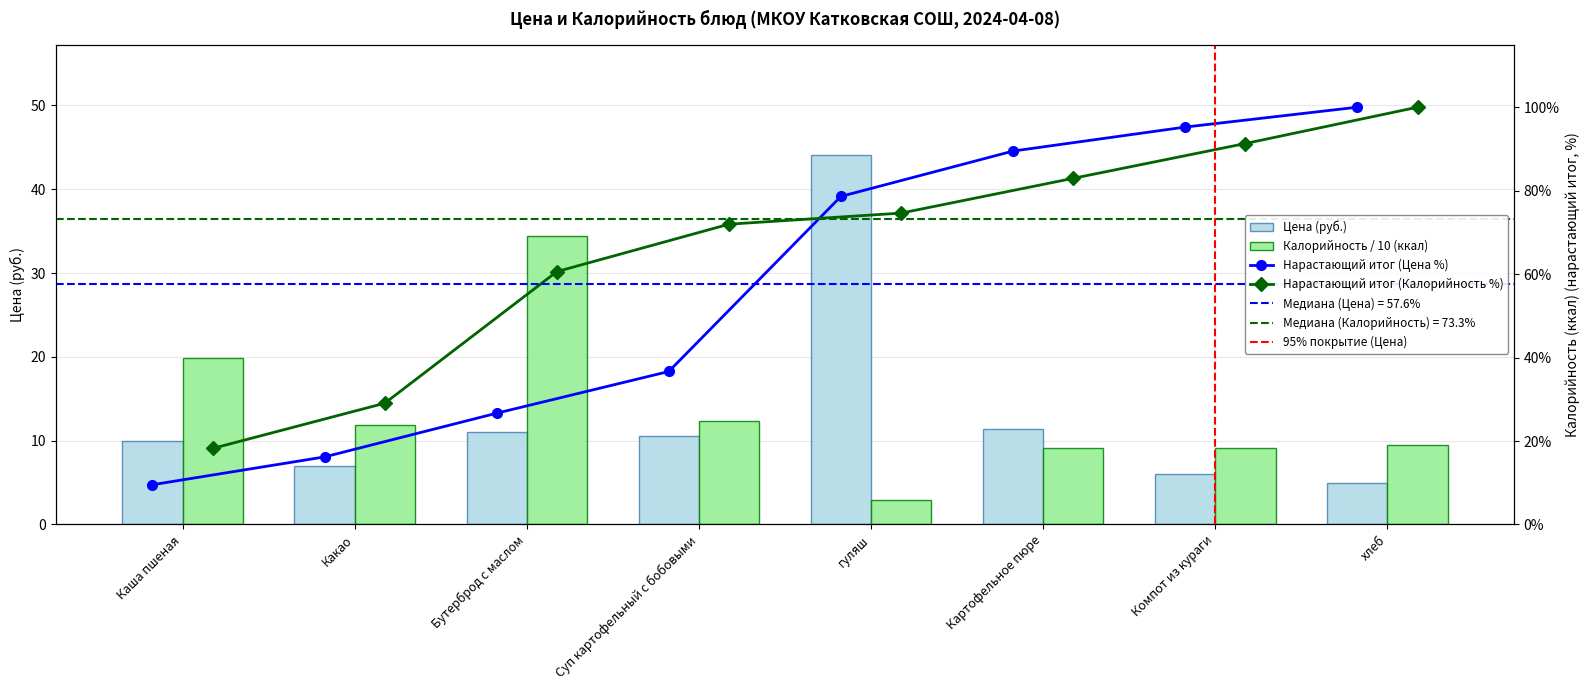

What is the value of the Цена bar at the 5th from the left?

44.0